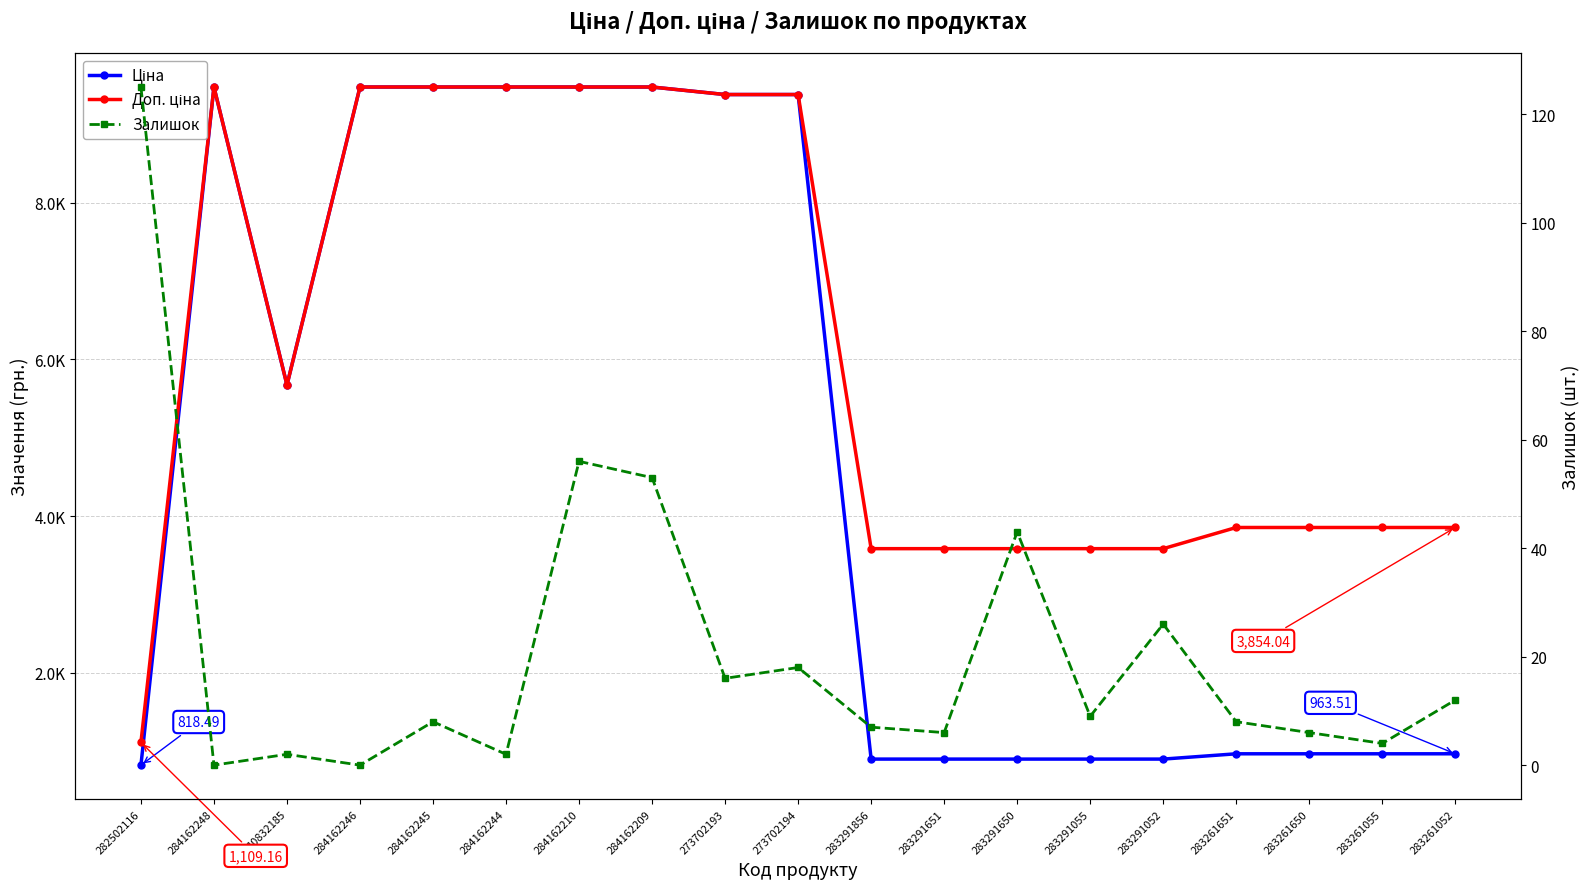

Which has a higher value, 284162210 or 283291650?

284162210